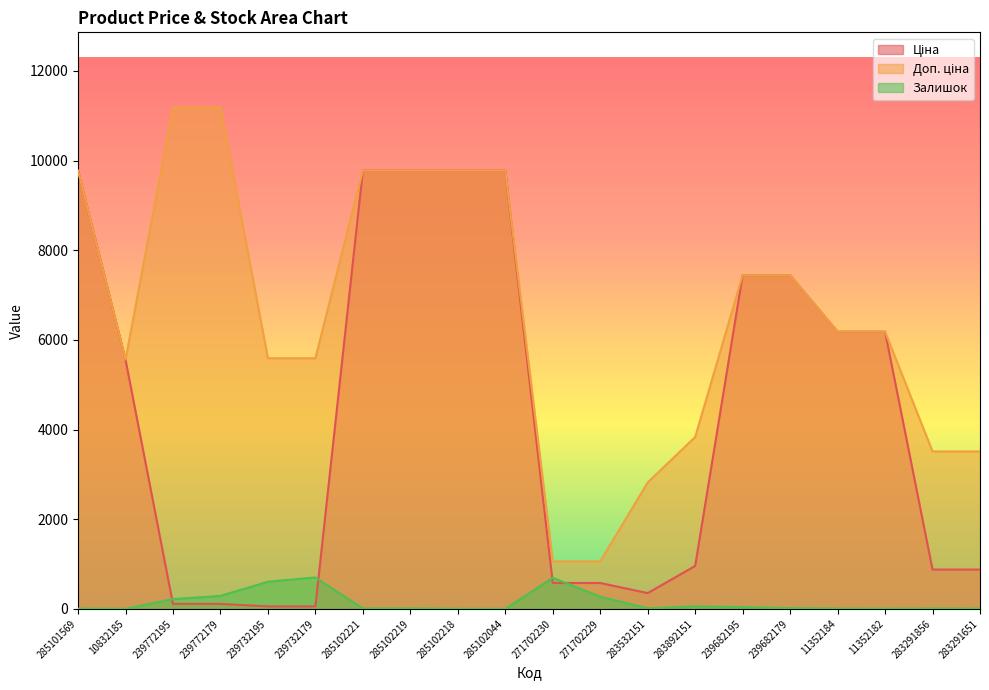

True or false: Доп. ціна and Ціна intersect in this chart.

False